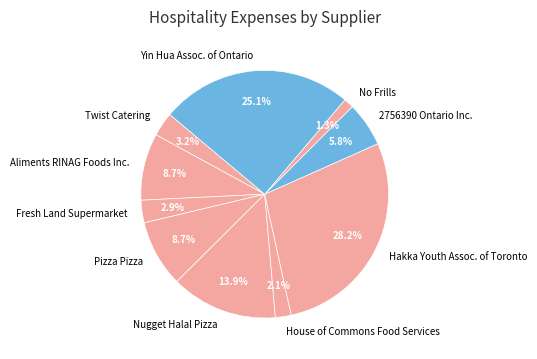

What percentage is NOT represented by Aliments RINAG Foods Inc.?

91.3%